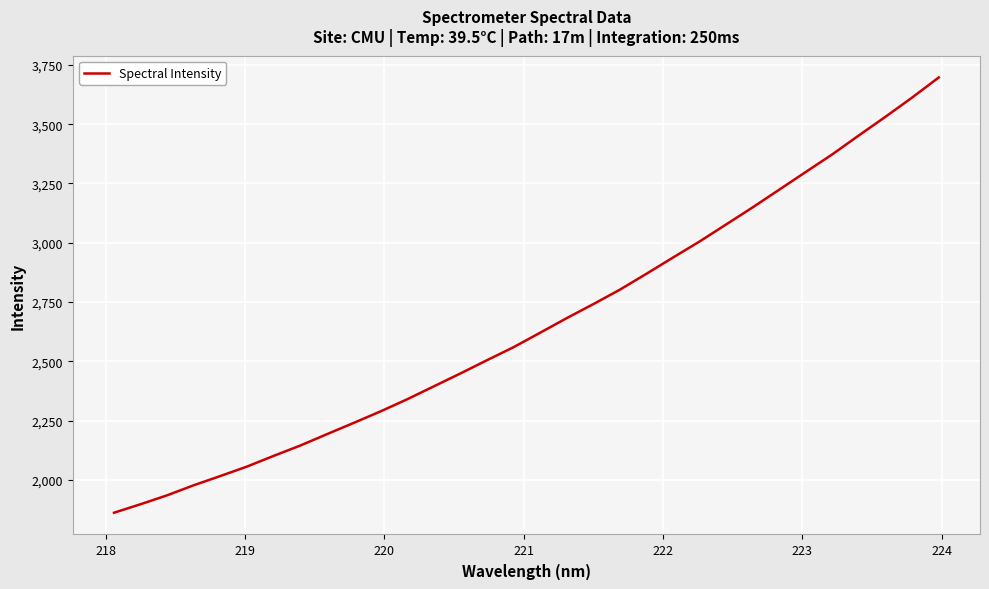

What is the smallest value displayed?

1861.1